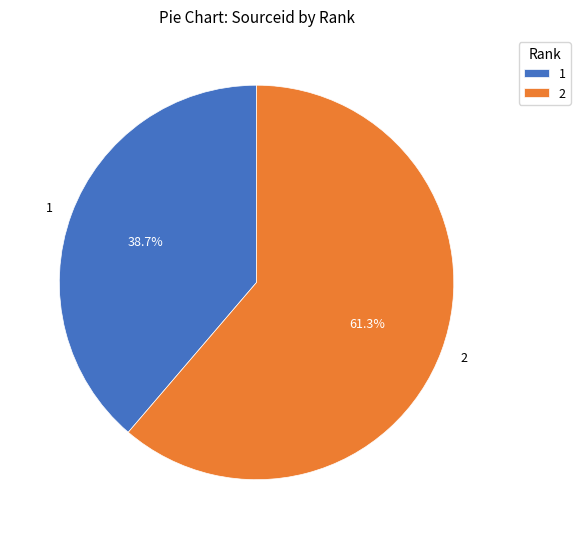

What portion of the pie excludes 2?

38.7%